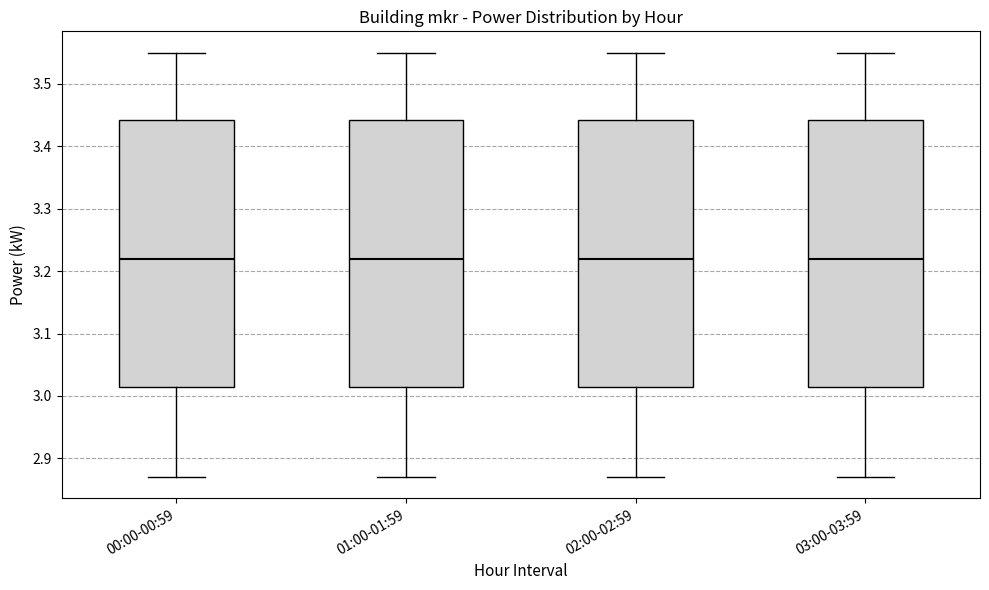

Where does the upper whisker of the box for 01:00-01:59 end on the y-axis? The values are not printed on the chart, so give them approximately, as read against the axis.

3.55